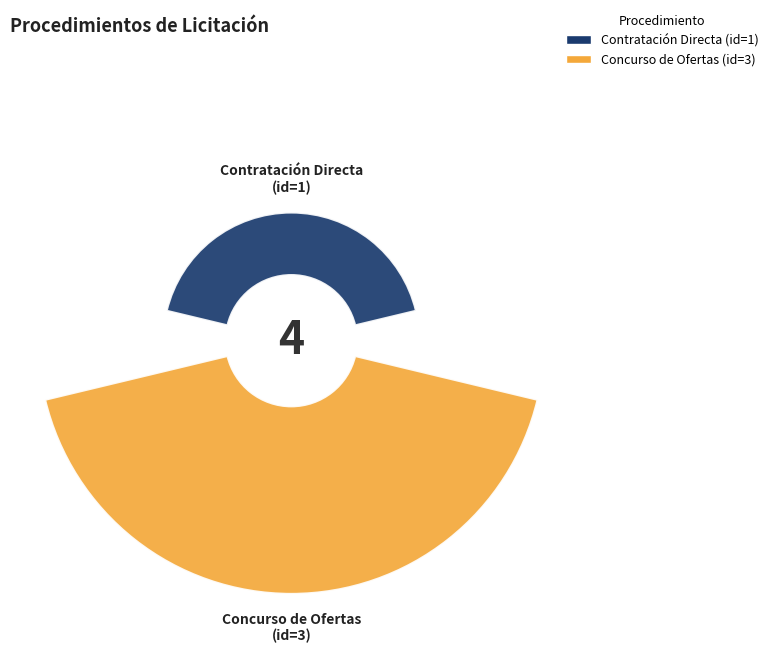

How many segments does this pie chart have?

2